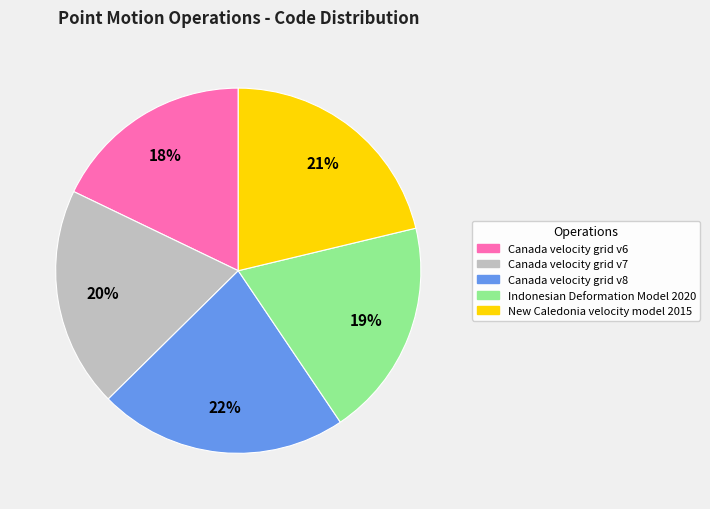

To the nearest percent, what is the difference between the Canada velocity grid v7 and Canada velocity grid v6 slice percentages?

2%